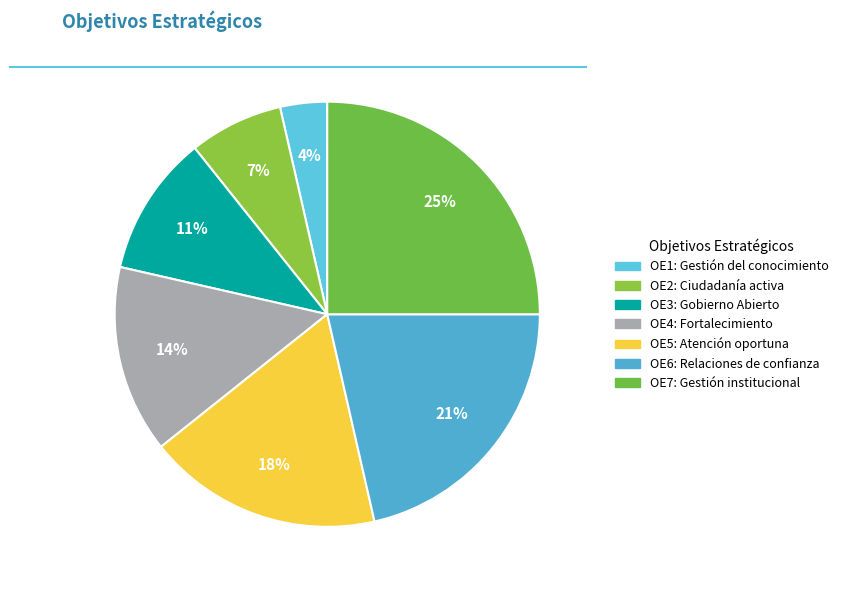

How many segments does this pie chart have?

7